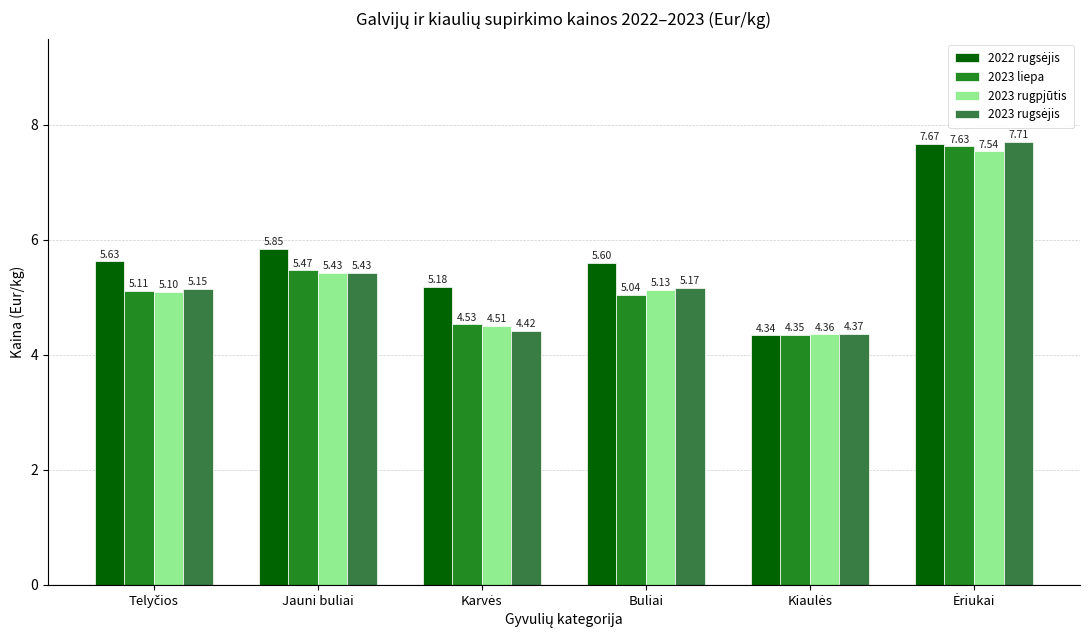

What is the label of the 3rd bar from the right?

Buliai